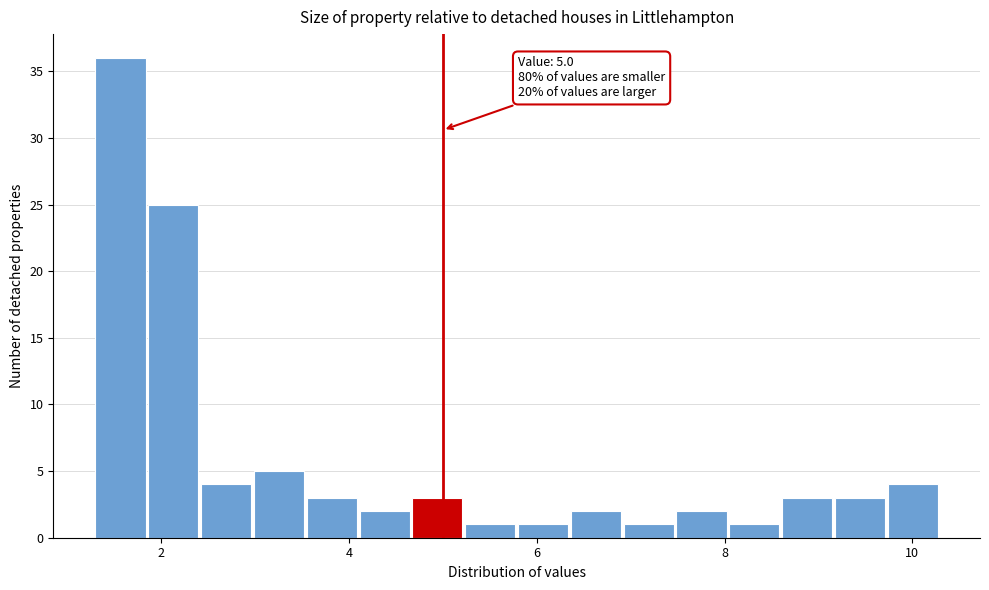

Read against the x-axis, roughly where is the centre of the tallest bar?

1.6